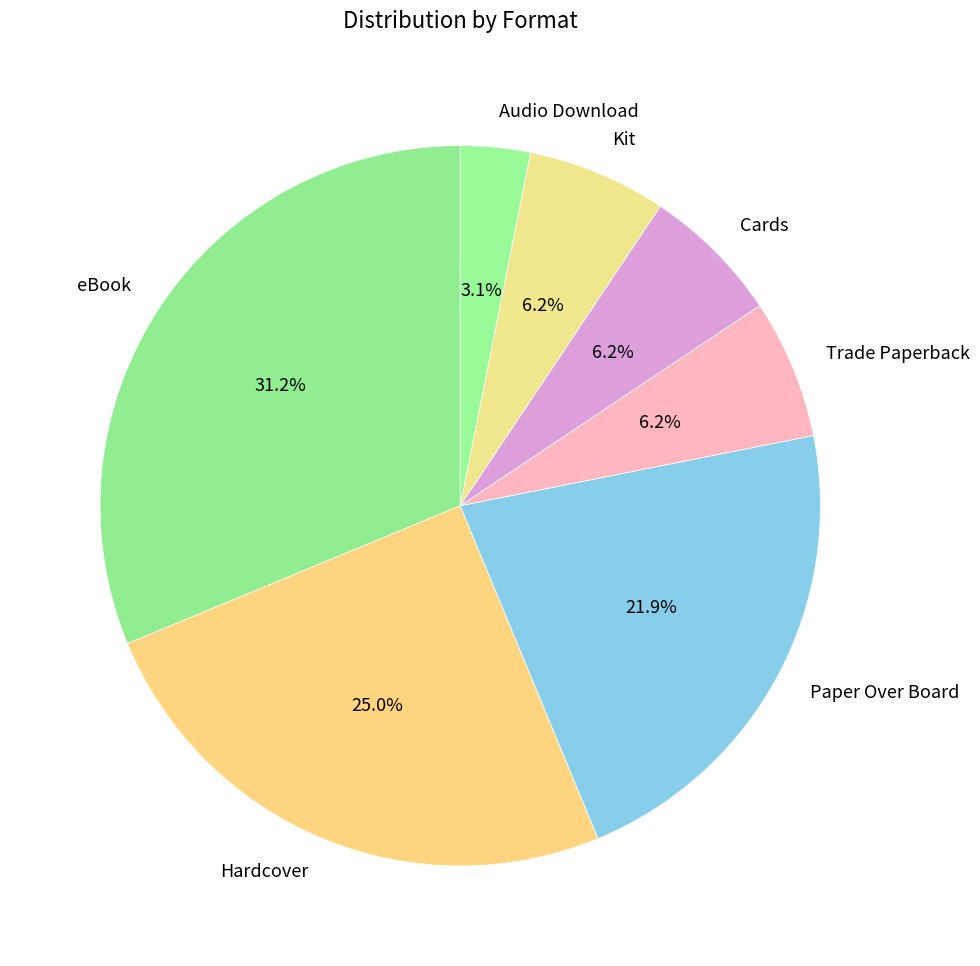

Is there any slice that represents more than half of the pie?

No